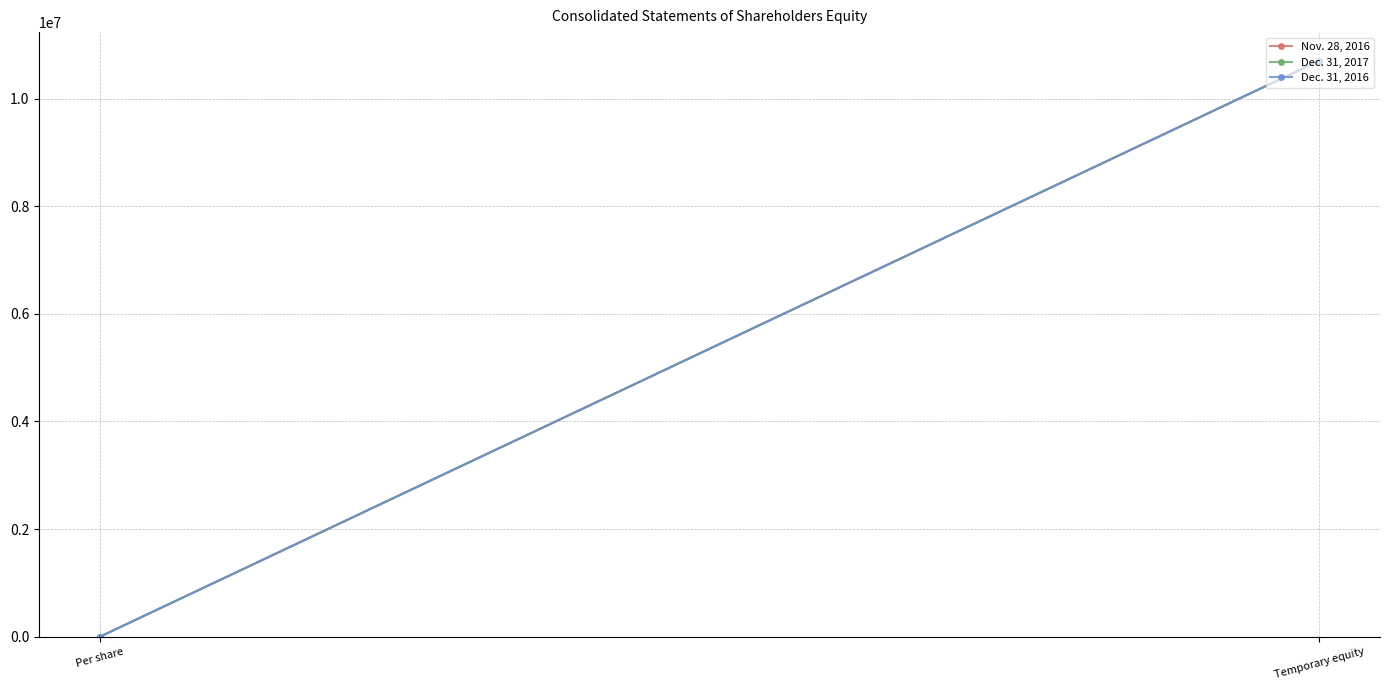

Reading left to right, what are all the values shown in this chart?

Nov. 28, 2016: Per share=0.0	Temporary equity=10702838.0
Dec. 31, 2017: Per share=0.0	Temporary equity=10702838.0
Dec. 31, 2016: Per share=0.0	Temporary equity=10702838.0